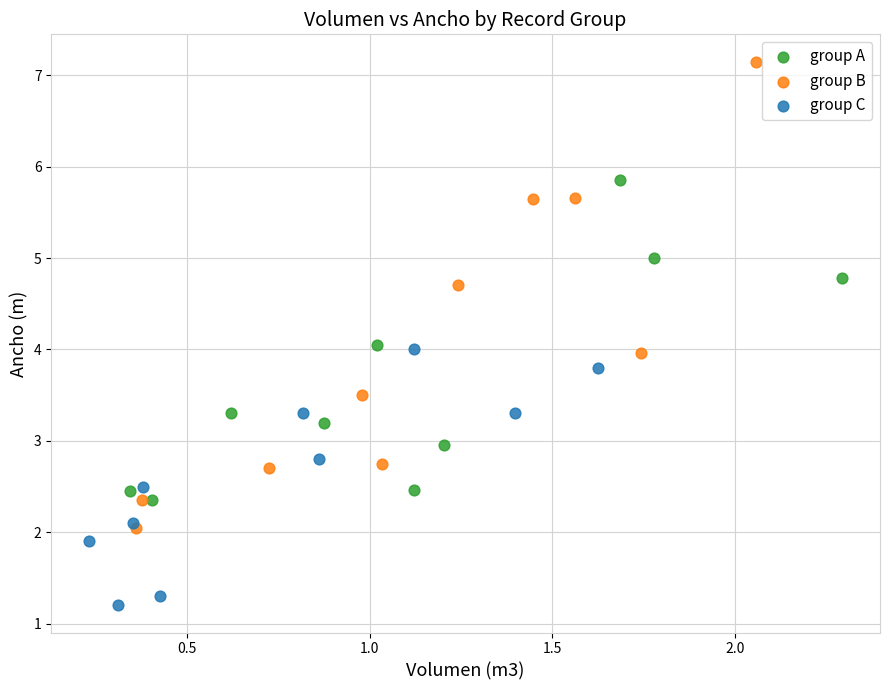

Which series contains the lowest Y value?

group C